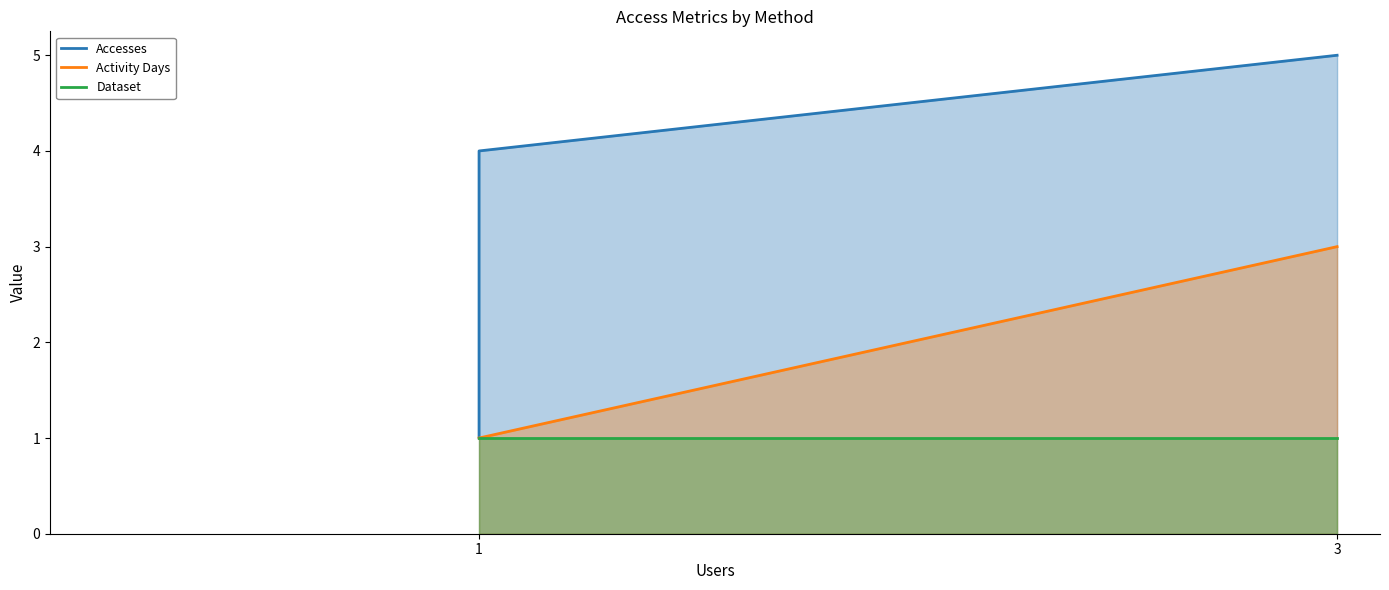

How many data points in Accesses are above 4?

1